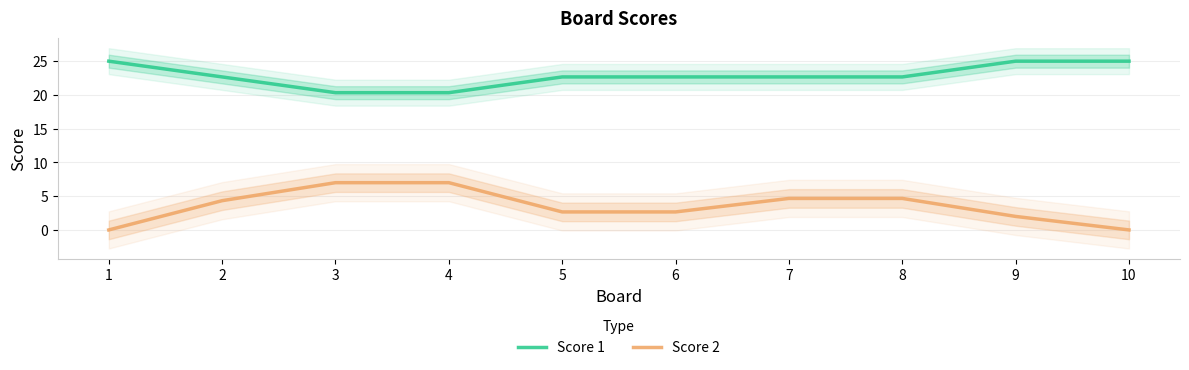

At which label is Score 2 closest to 3?

5